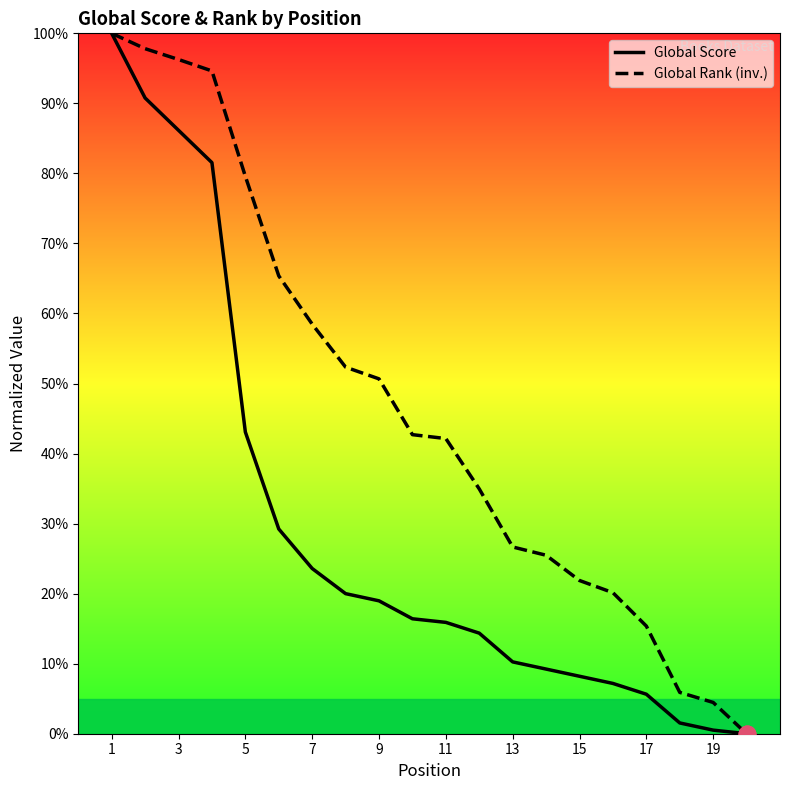

Which series has the largest total across all categories?

Global Rank (inv.)